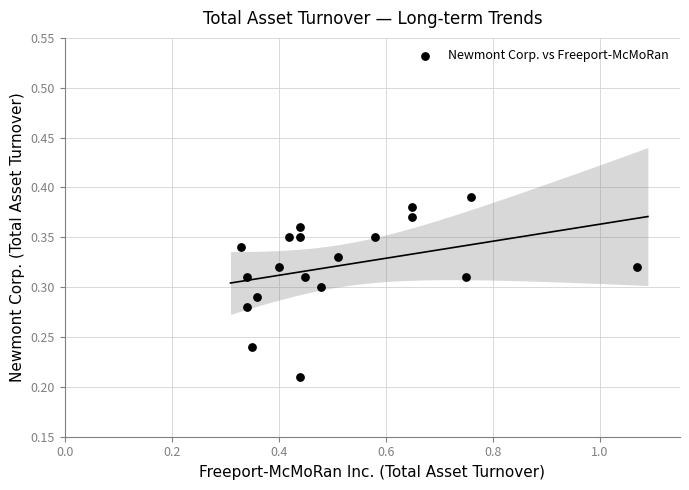

What is the range of X values (max minus min)?

0.7